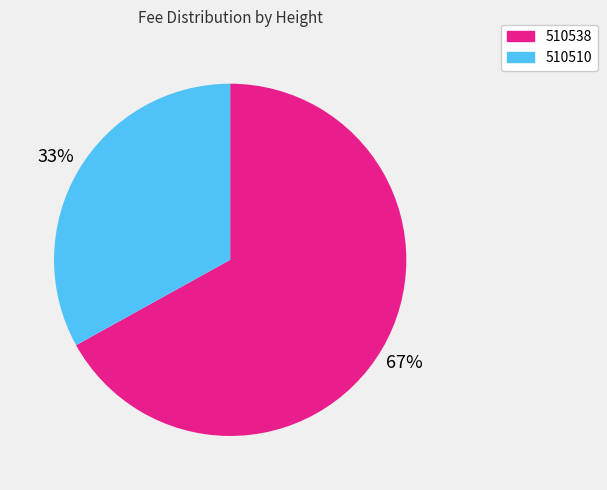

Which slice is the smallest?

510510